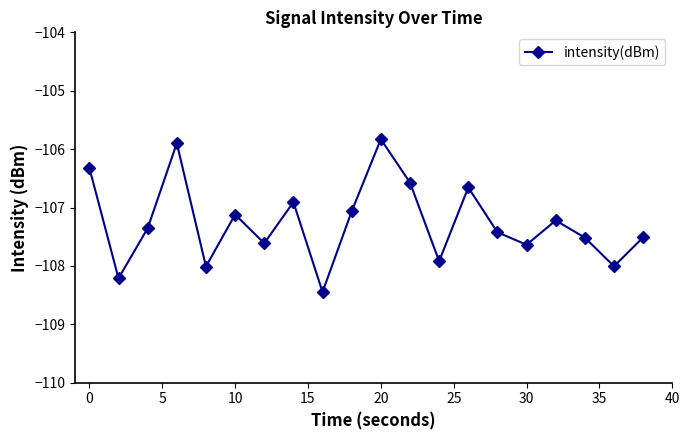

How many points are lower than both their immediate neighbors (excluding endpoints)?

7